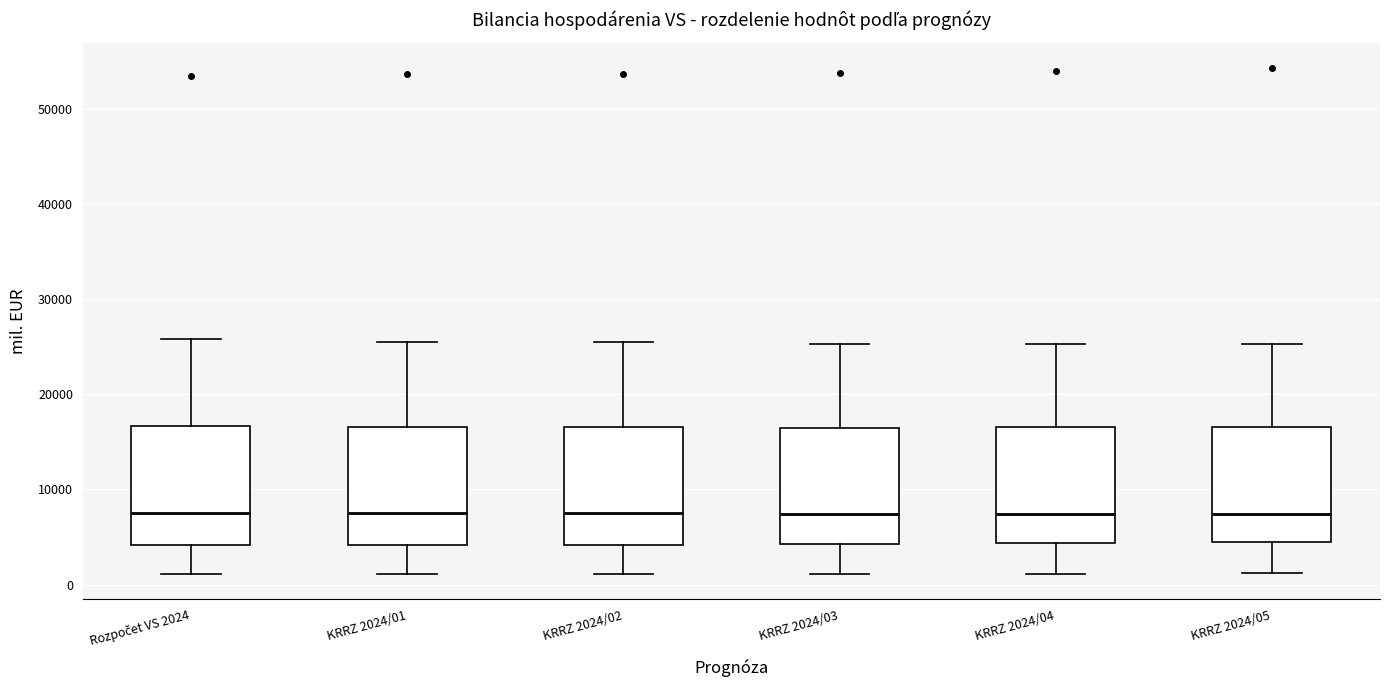

Reading left to right, read every box against the y-axis: the position of its median line, the range the box covers, and the ends of its whiskers. The values are not printed on the chart, so give them approximately, as read against the axis.

Rozpočet VS 2024: median 8000, box 4000 to 17000, whiskers 1000 to 26000
KRRZ 2024/01: median 7000, box 4000 to 17000, whiskers 1000 to 26000
KRRZ 2024/02: median 8000, box 4000 to 17000, whiskers 1000 to 25000
KRRZ 2024/03: median 7000, box 4000 to 16000, whiskers 1000 to 25000
KRRZ 2024/04: median 7000, box 4000 to 17000, whiskers 1000 to 25000
KRRZ 2024/05: median 7000, box 4000 to 17000, whiskers 1000 to 25000